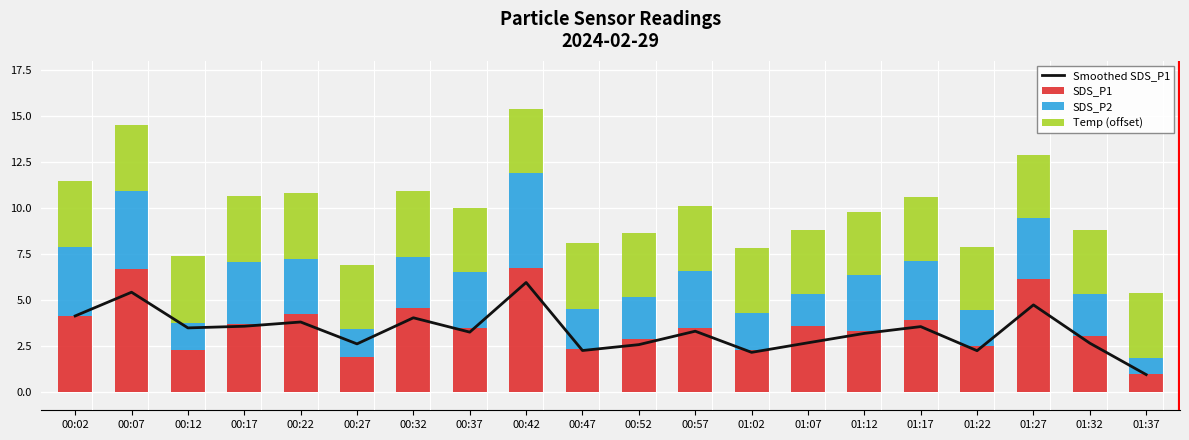

What is the total value across all series at 00:37?

13.2